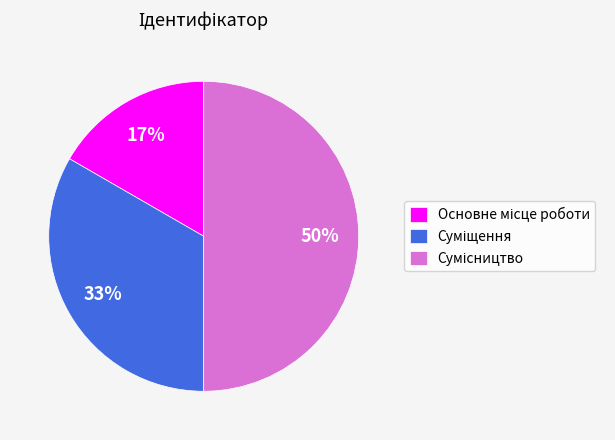

To the nearest percent, what is the difference between the largest and smallest slice percentages?

33%